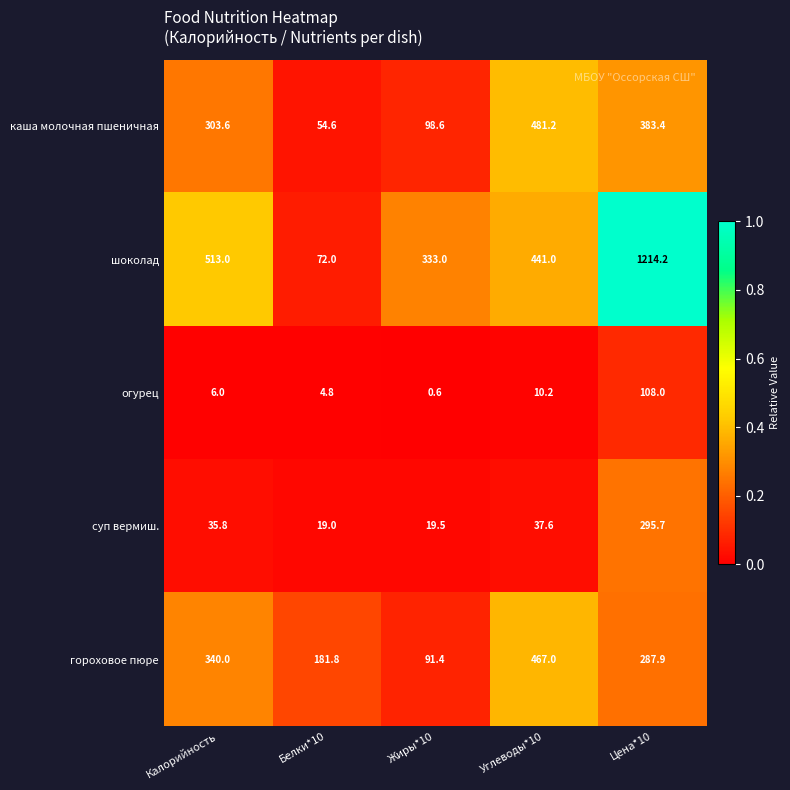

What is the sum of the шоколад values at Цена*10 and Жиры*10?

1547.2